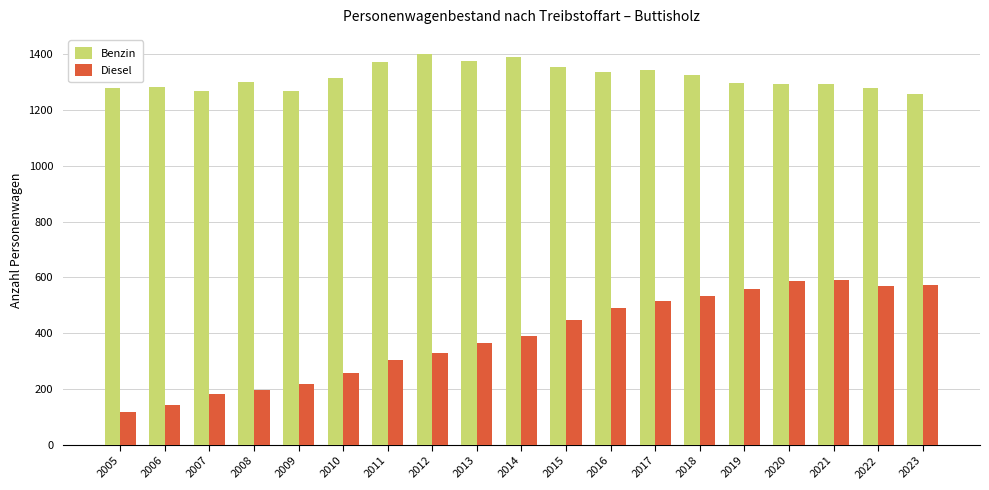

Rank the series at 2009 from lowest to highest value.

Diesel, Benzin